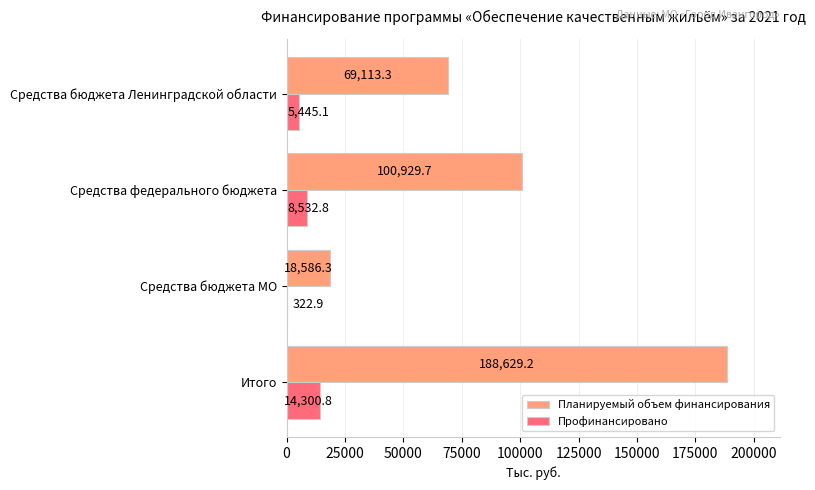

True or false: Планируемый объем финансирования has a value of 188629.2 at Итого.

True